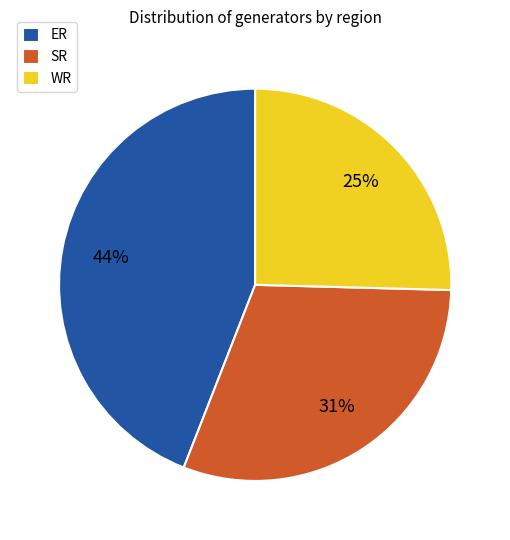

Which category has the biggest portion of the pie?

ER